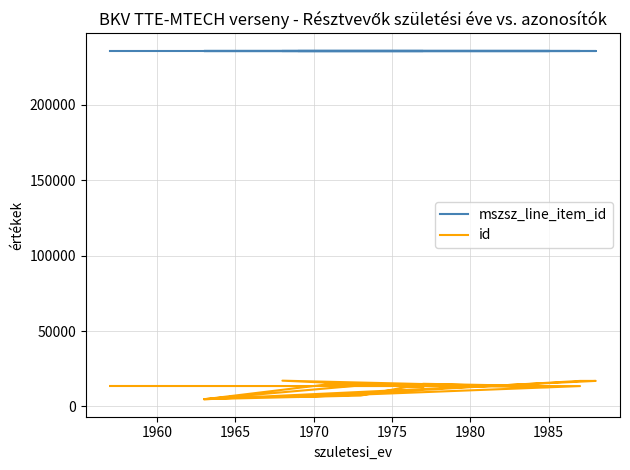

What is the value of the mszsz_line_item_id point at the 10th from the left?

236008